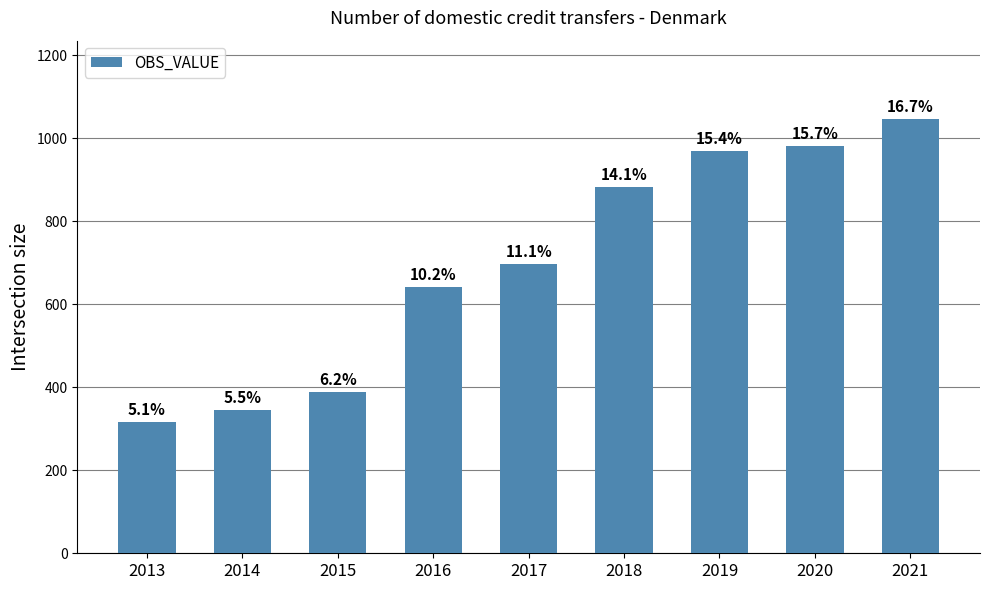

Are the bars horizontal?

No